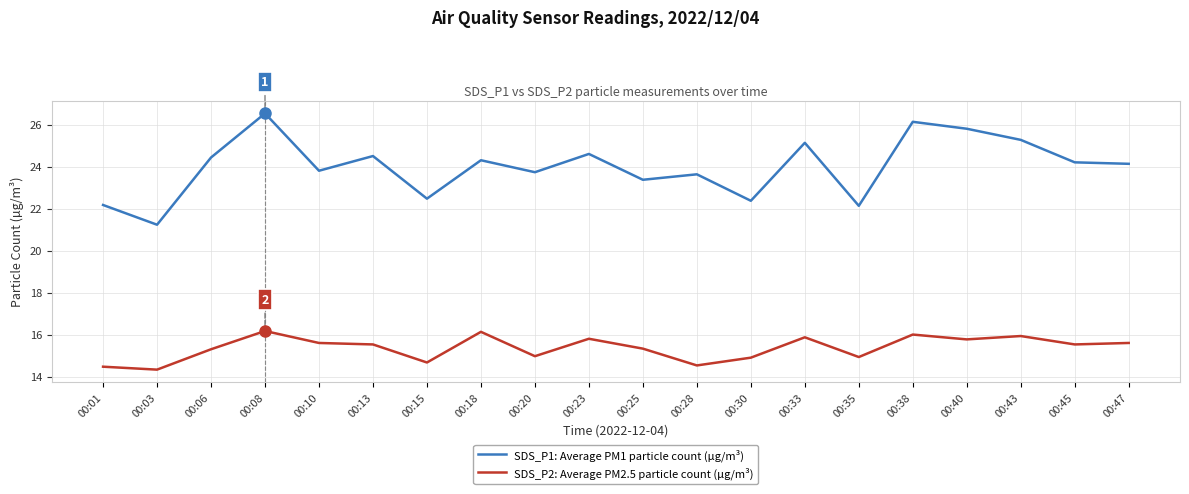

Rank the series at 00:43 from lowest to highest value.

SDS_P2: Average PM2.5 particle count (µg/m³), SDS_P1: Average PM1 particle count (µg/m³)